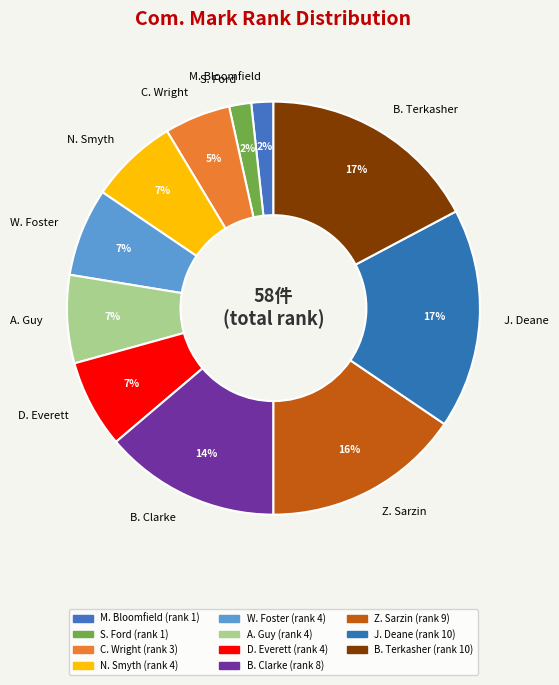

Does any single category account for the majority?

No